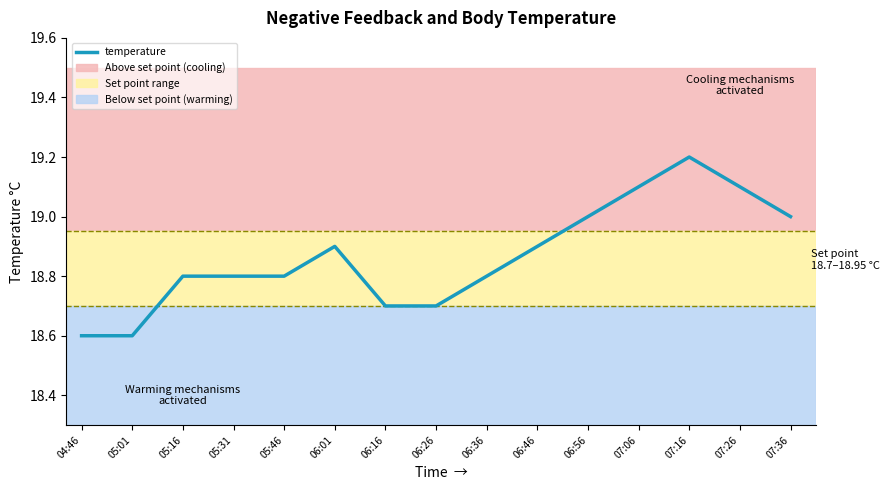

What is the ratio of the value at 06:26 to the value at 05:16?

1.0